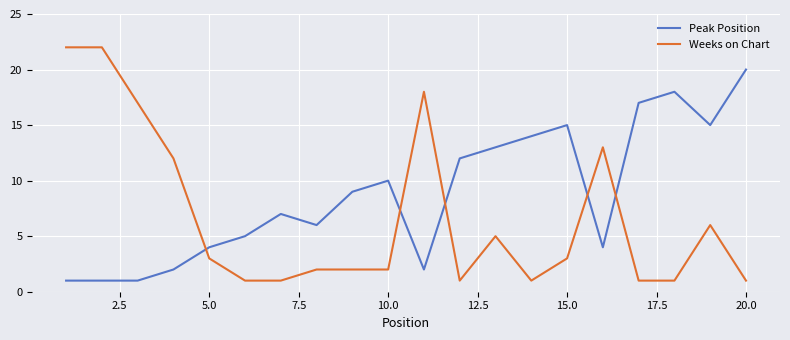

What is the difference between the maximum and minimum values in the Peak Position series?

19